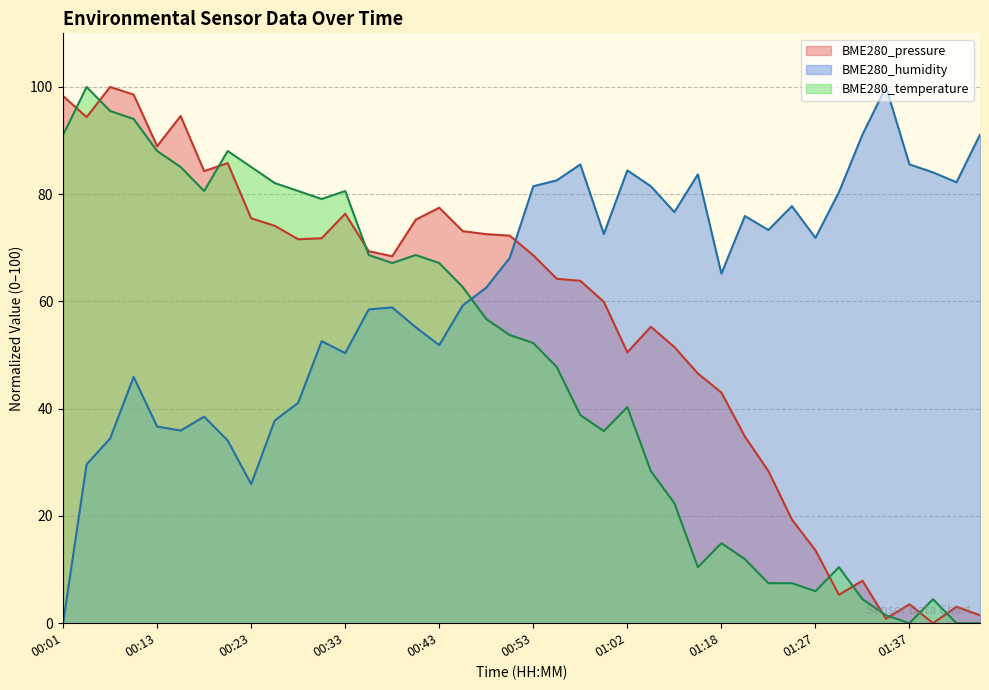

Rank the series by their maximum value, from highest to lowest.

BME280_pressure, BME280_humidity, BME280_temperature